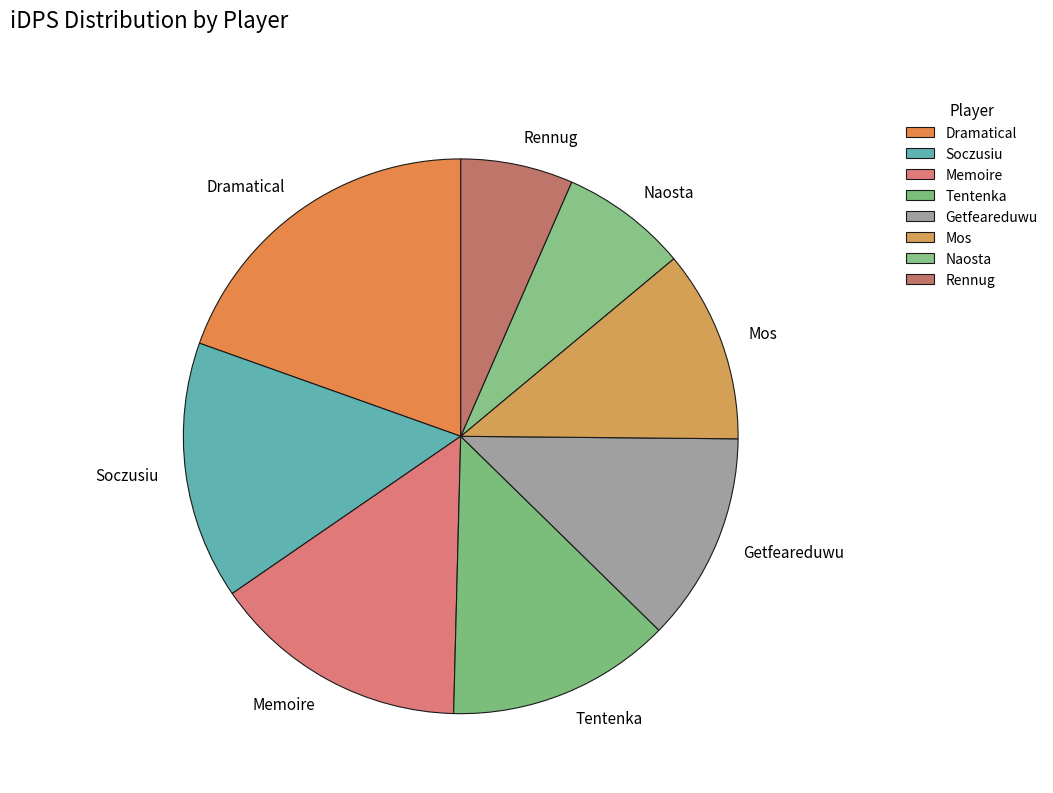

Is there a majority slice in this chart?

No